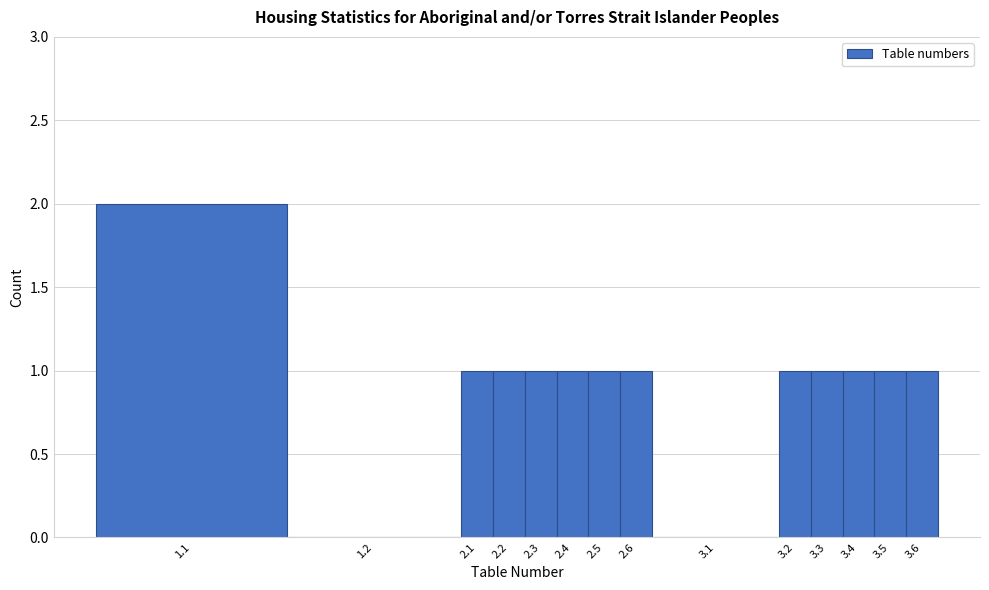

Reading right to left, list all the values displayed in this chart.

3.6=1	3.5=1	3.4=1	3.3=1	3.2=1	3.1=0	2.6=1	2.5=1	2.4=1	2.3=1	2.2=1	2.1=1	1.2=0	1.1=2